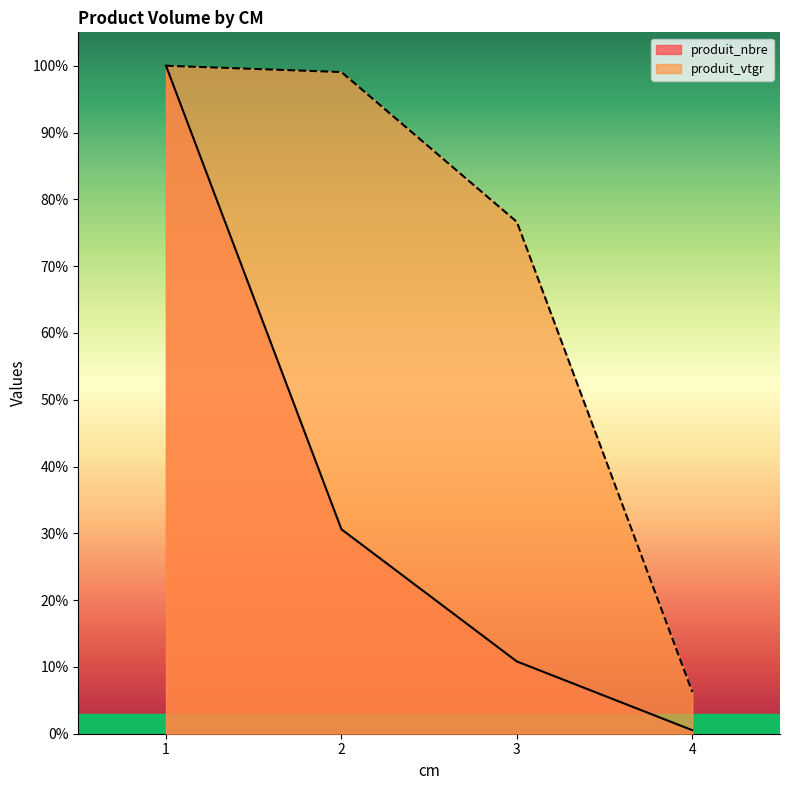

What is the difference between the produit_vtgr values at 4 and 2?

92.8